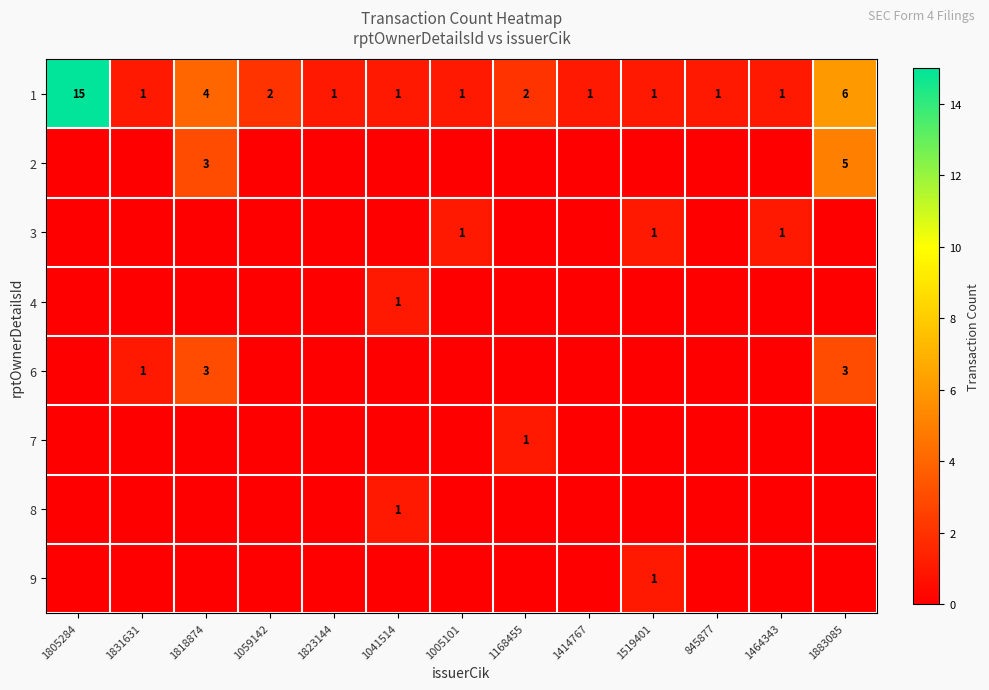

At which label is 1 closest to 8?

1883085